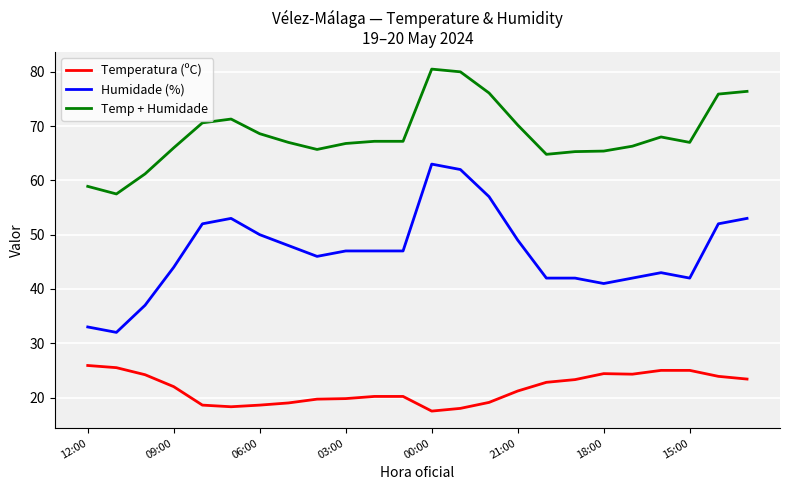

Which series has the largest range (max minus min)?

Humidade (%)